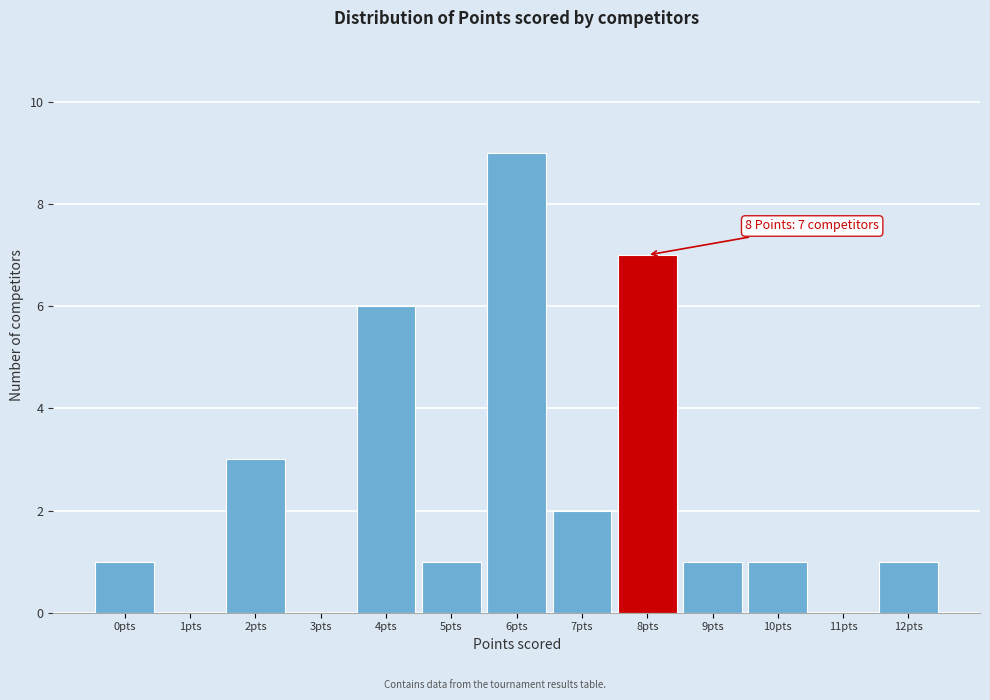

Over which range of the x-axis is the bar tallest?

5.5 to 6.5